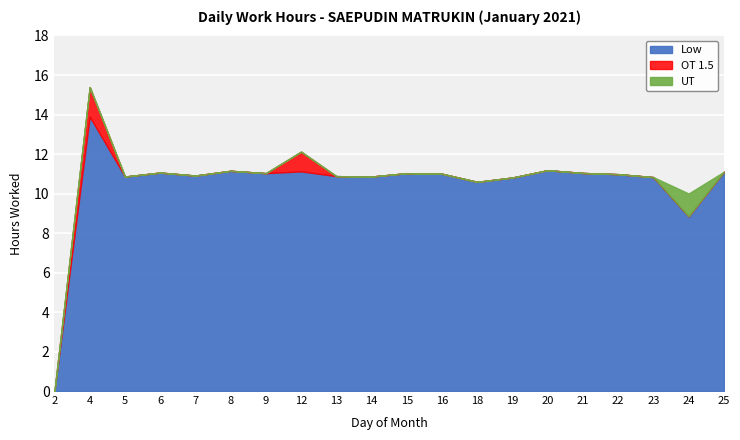

At 15, list the series in order from largest to smallest.

Low, OT 1.5, UT